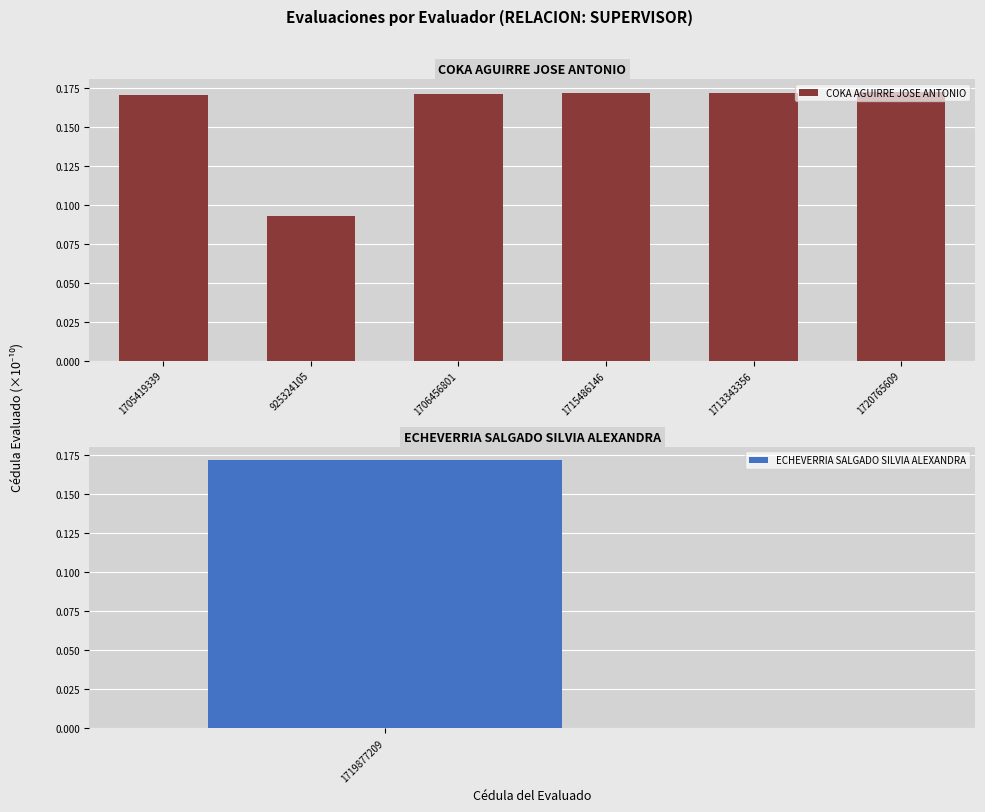

Count the COKA AGUIRRE JOSE ANTONIO values in the range 0 to 1.

6